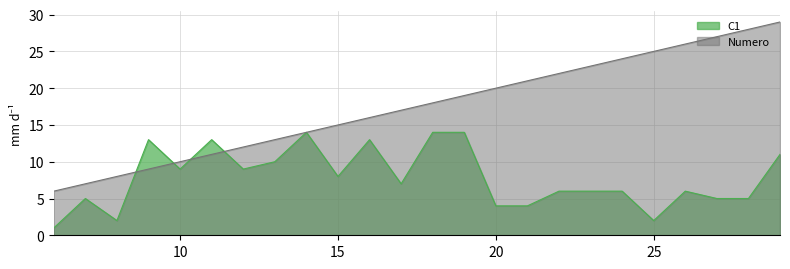

What are all the series names shown in the legend?

C1, Numero